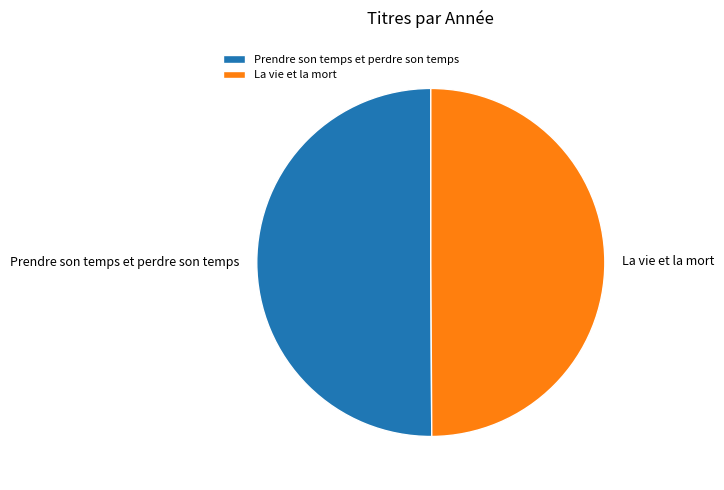

The Prendre son temps et perdre son temps slice represents 59% of the pie. True or false?

False